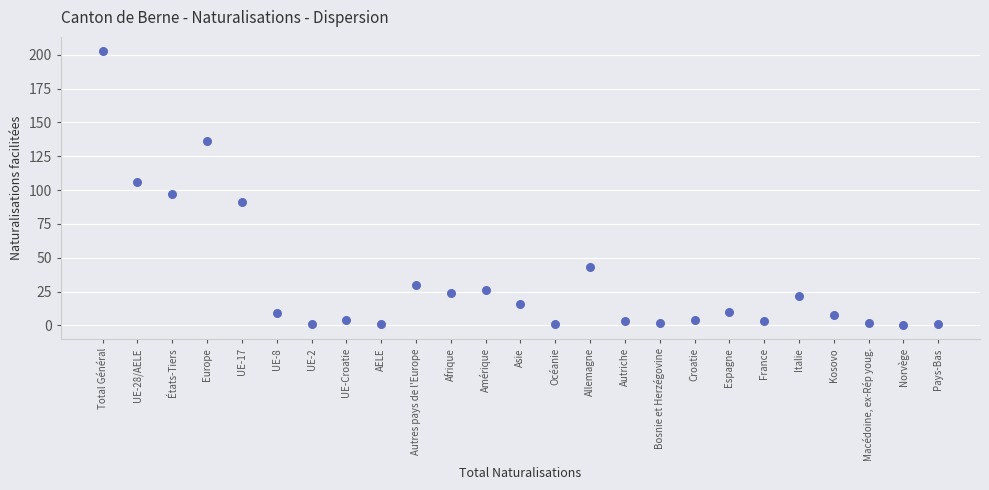

How many data points are displayed?

25